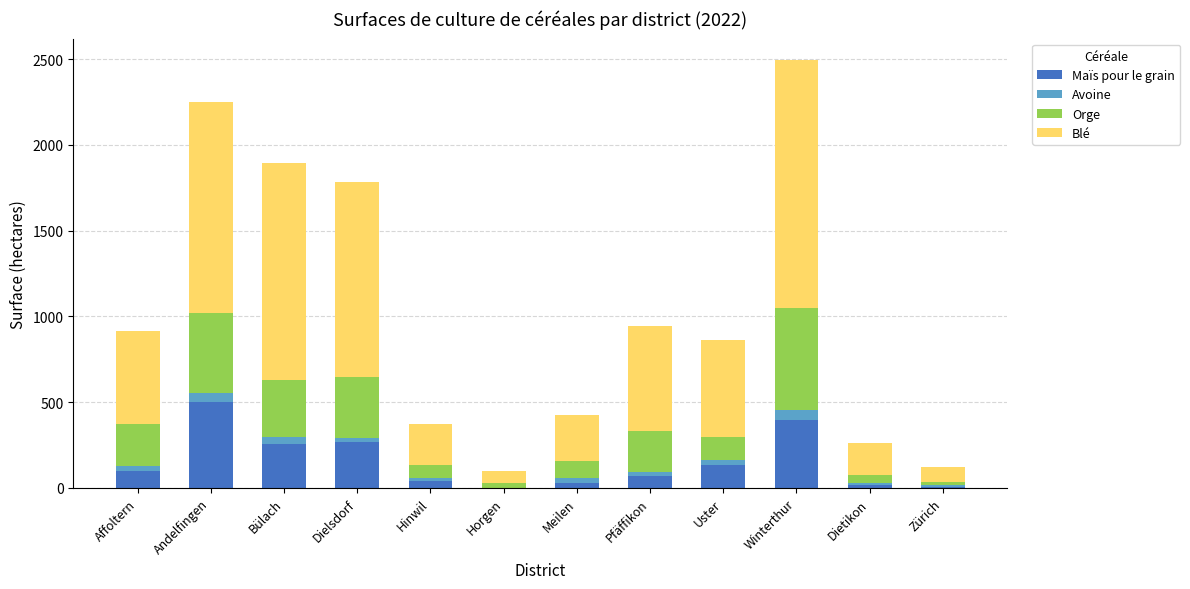

Which category has the highest value in the Maïs pour le grain series?

Andelfingen